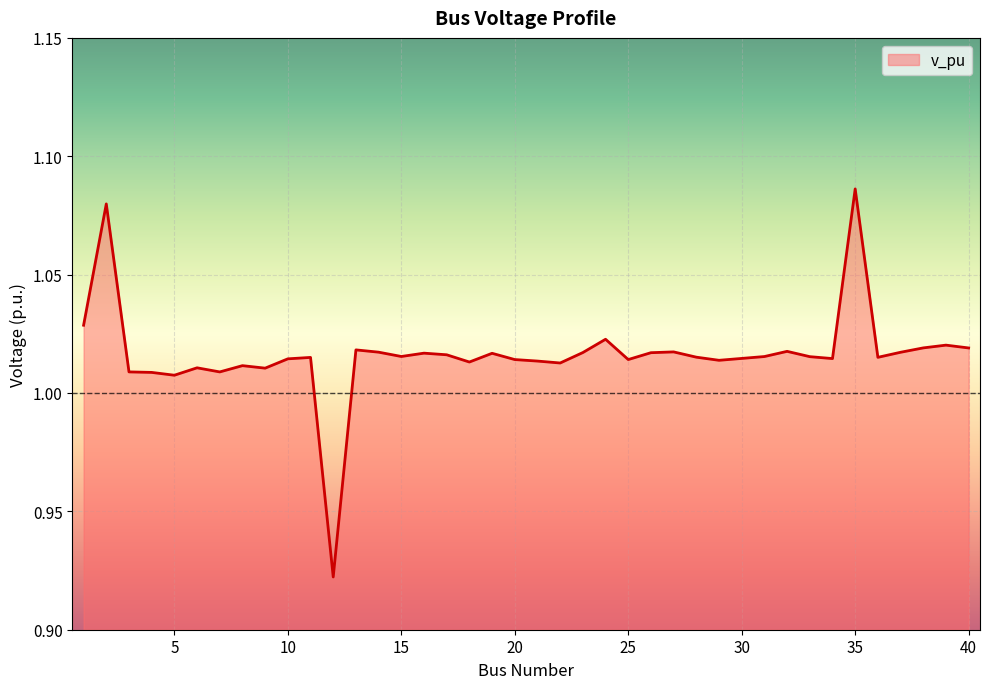

Is this an area chart (filled region under the line)?

Yes